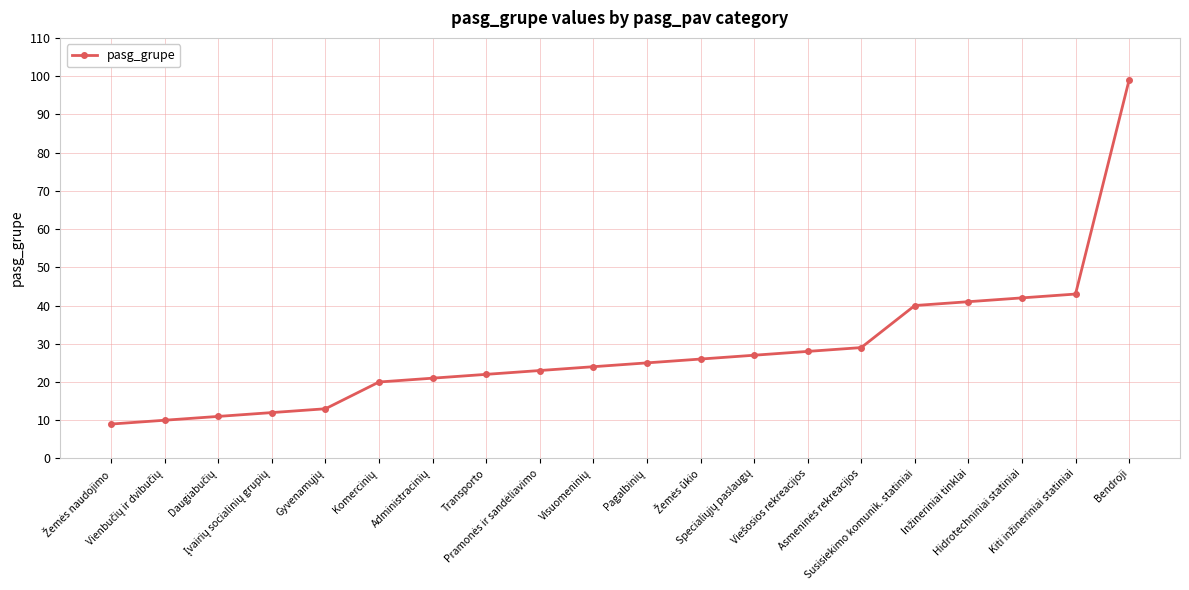

Is this an area chart (filled region under the line)?

No